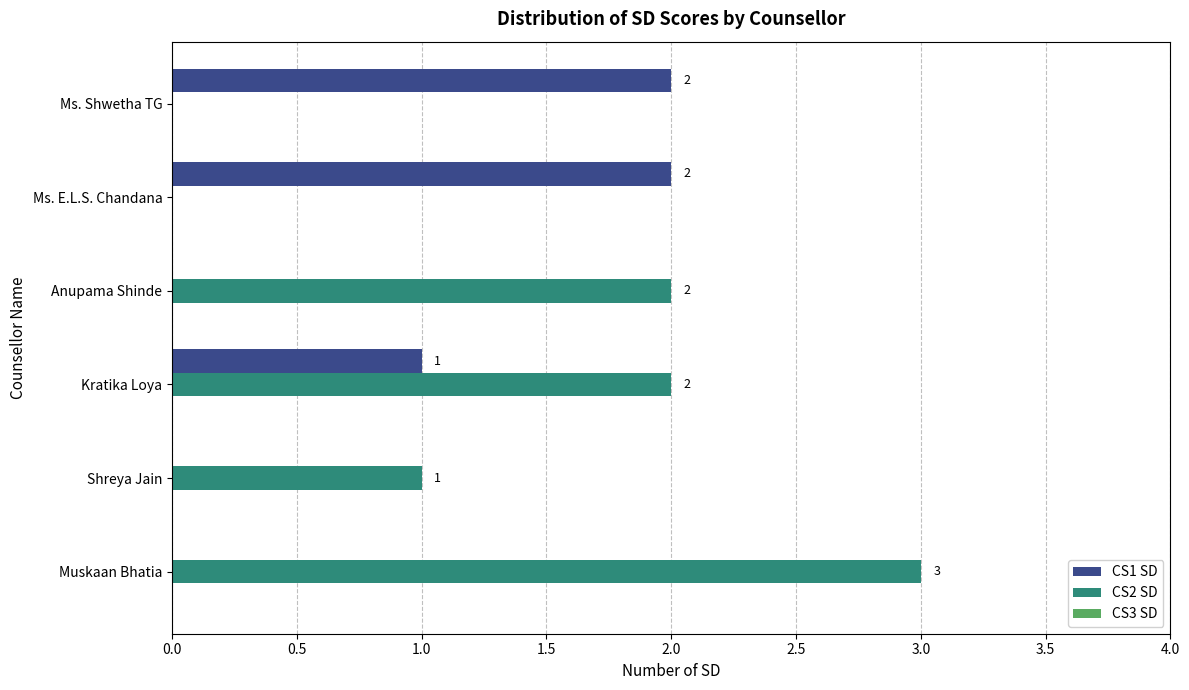

The CS1 SD series shows 1 at Kratika Loya. True or false?

True